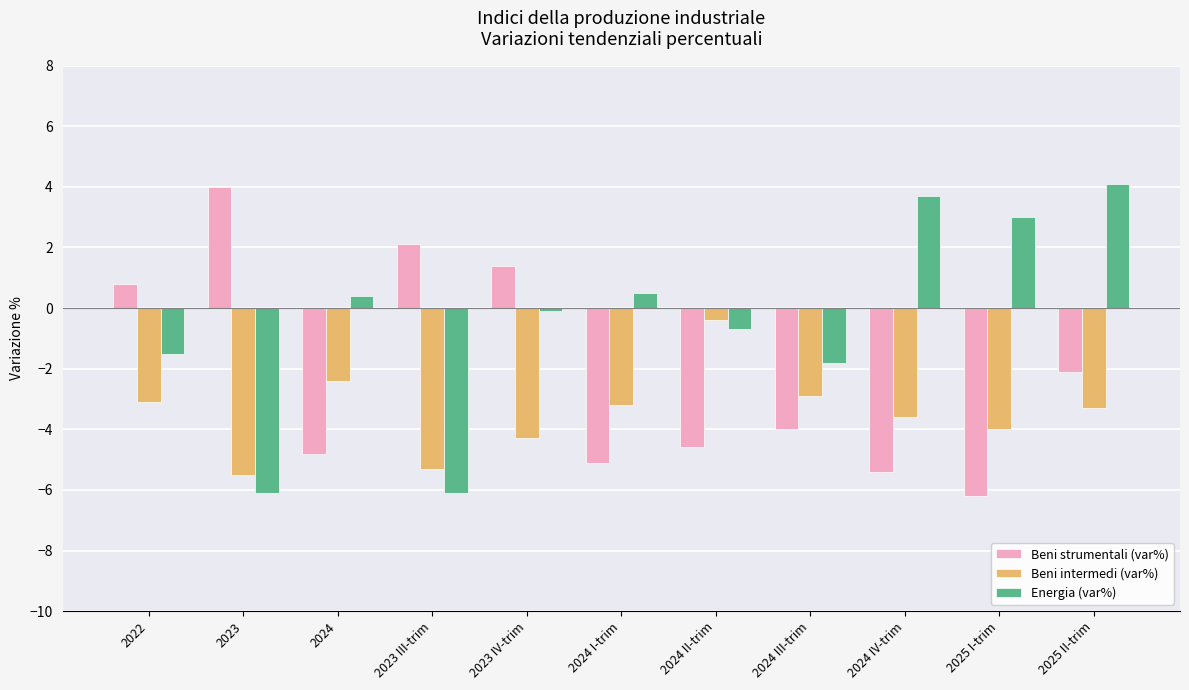

The value of Energia (var%) at 2025 II-trim is 4.1. True or false?

True